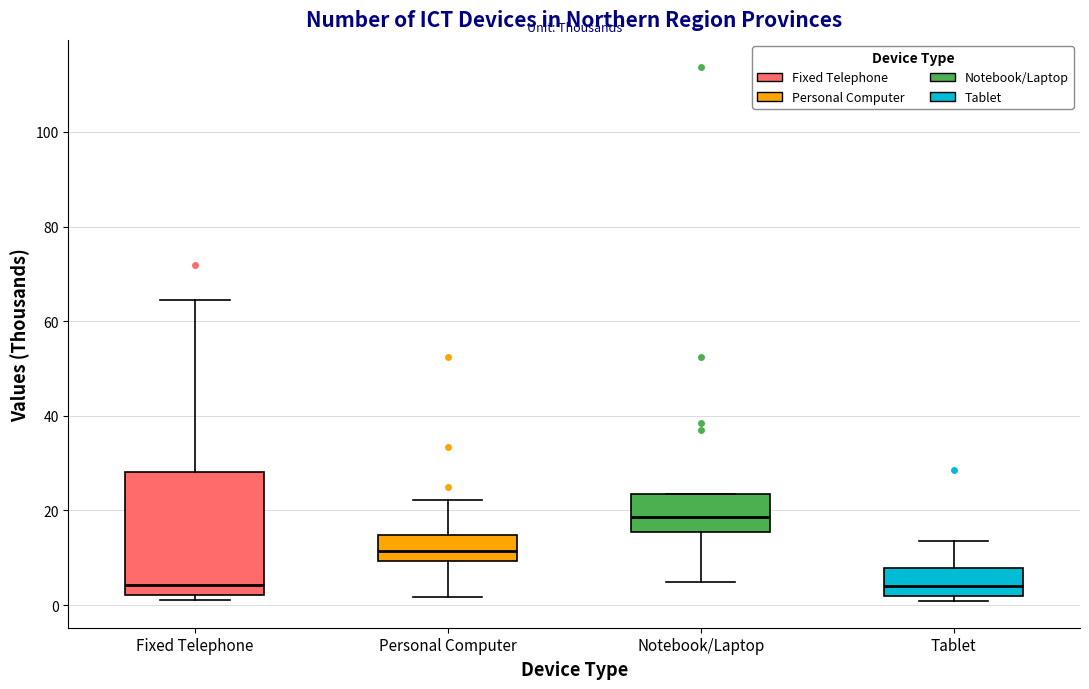

Reading left to right, read every box against the y-axis: the position of its median line, the range the box covers, and the ends of its whiskers. The values are not printed on the chart, so give them approximately, as read against the axis.

Fixed Telephone: median 4, box 2 to 28, whiskers 2 (just below the box's lower edge) to 64
Personal Computer: median 12, box 10 to 14, whiskers 2 to 22
Notebook/Laptop: median 18, box 16 to 24, whiskers 4 to 24
Tablet: median 4, box 2 to 8, whiskers 0 to 14